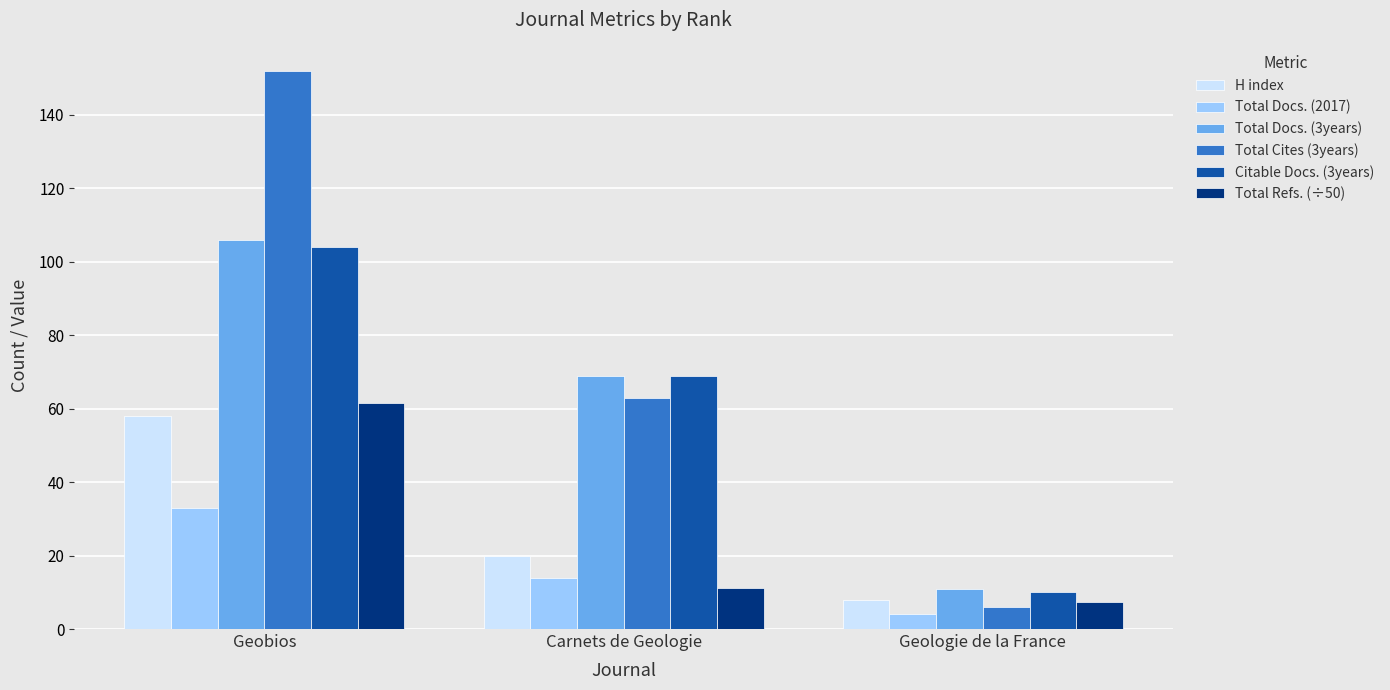

Rank the categories by Total Docs. (3years) value from highest to lowest.

Geobios, Carnets de Geologie, Geologie de la France